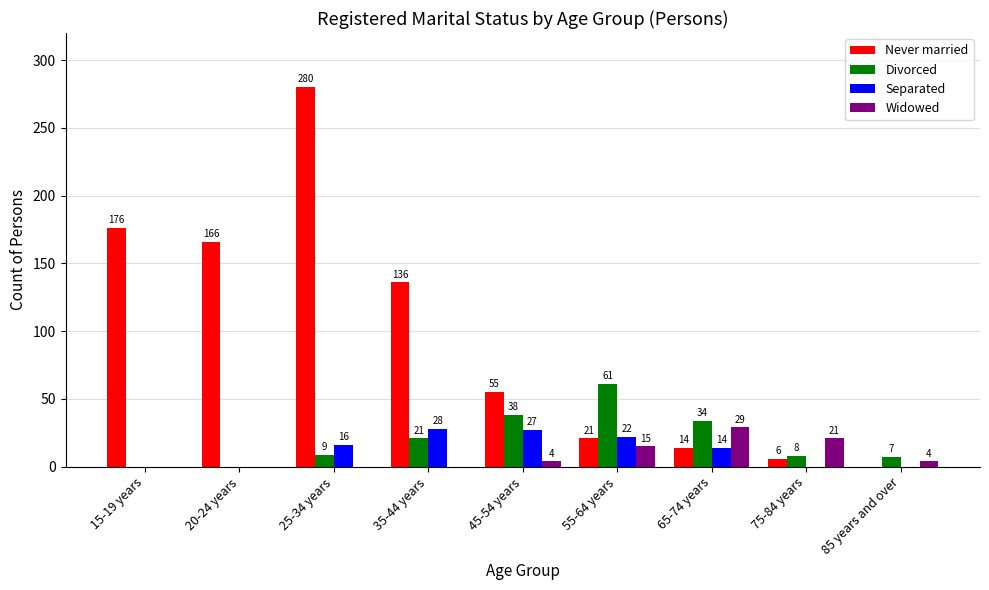

Reading left to right, extract all data points from this chart.

Never married: 176	166	280	136	55	21	14	6	0
Divorced: 0	0	9	21	38	61	34	8	7
Separated: 0	0	16	28	27	22	14	0	0
Widowed: 0	0	0	0	4	15	29	21	4